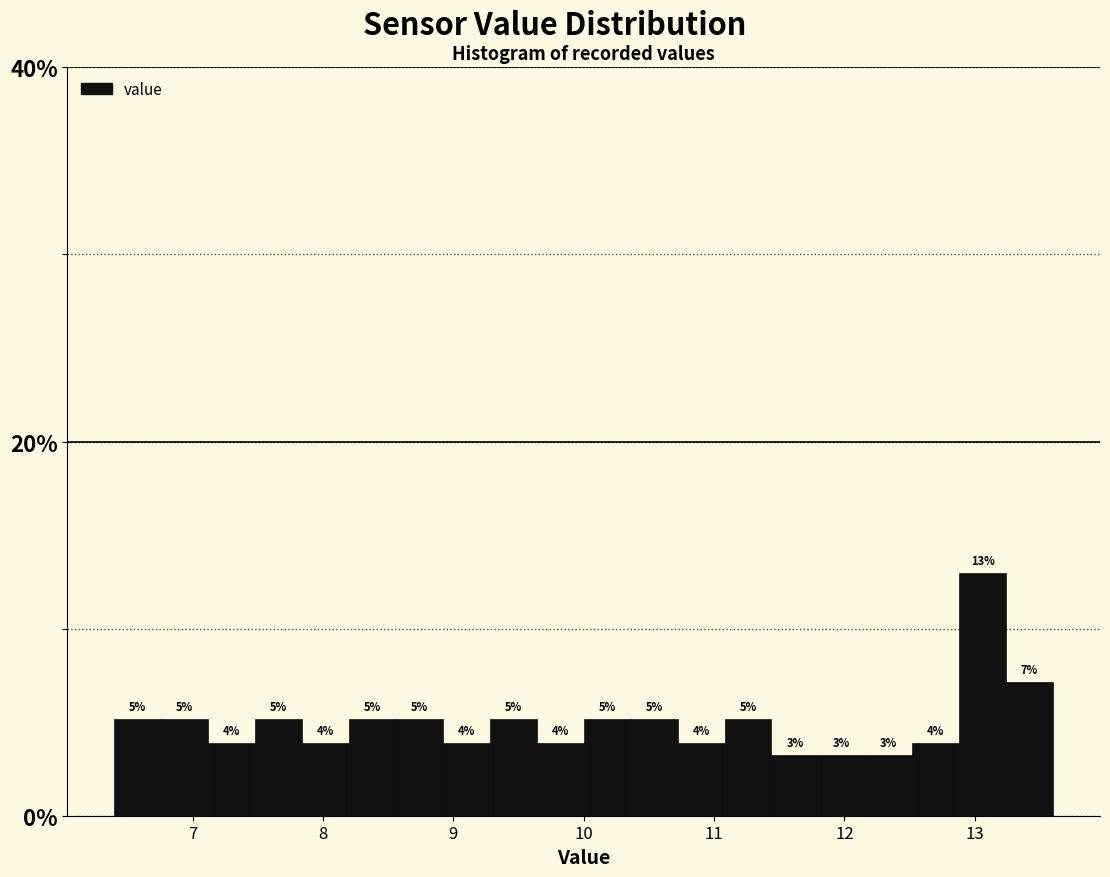

Read against the x-axis, roughly where is the centre of the tallest bar?

13.1